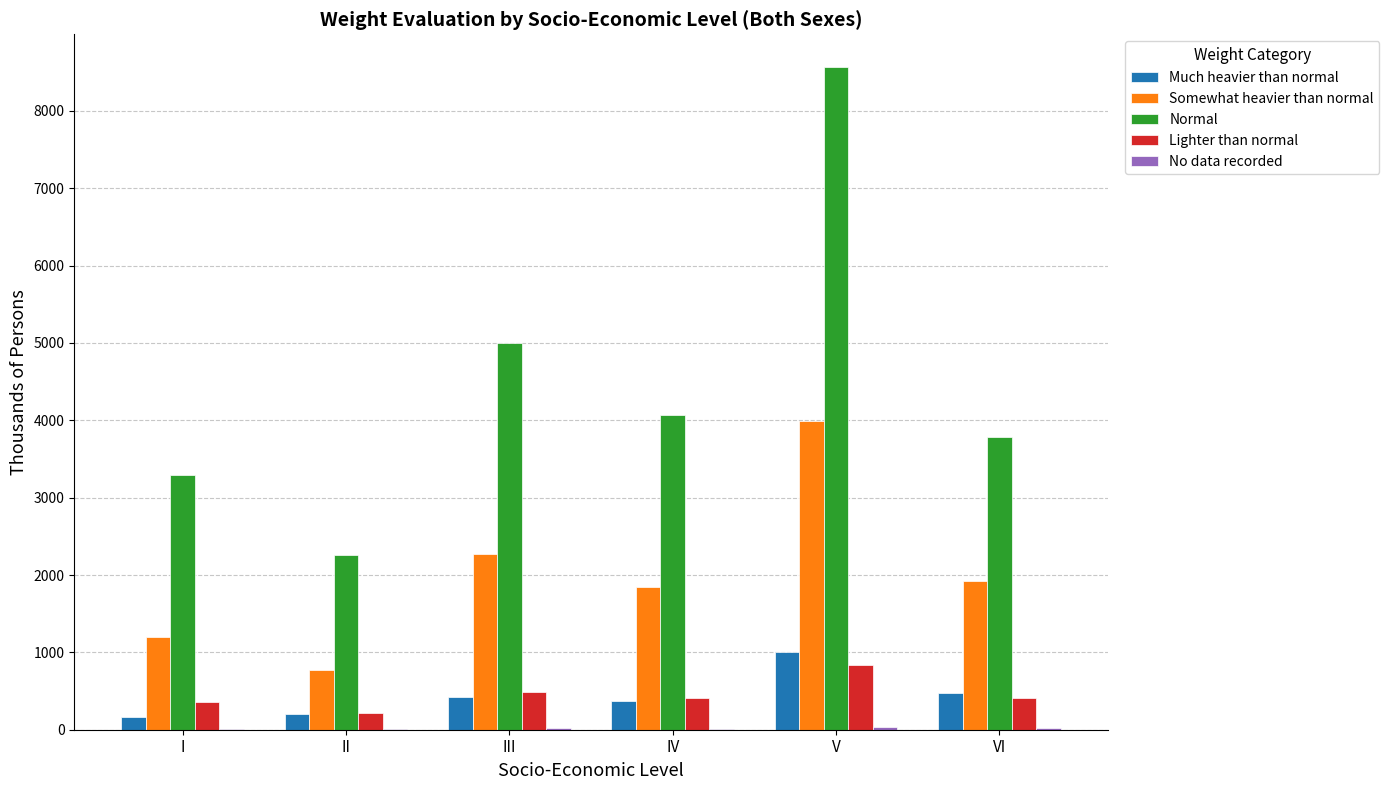

Between I and II, which series saw the biggest shift?

Normal